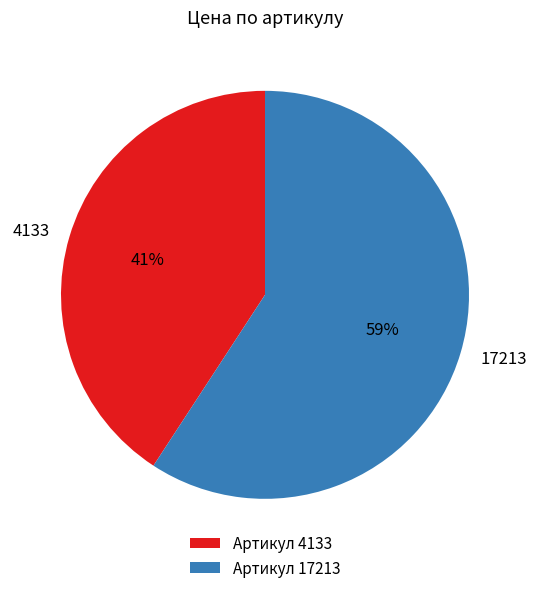

What percentage is the 4133 slice, to the nearest percent?

41%